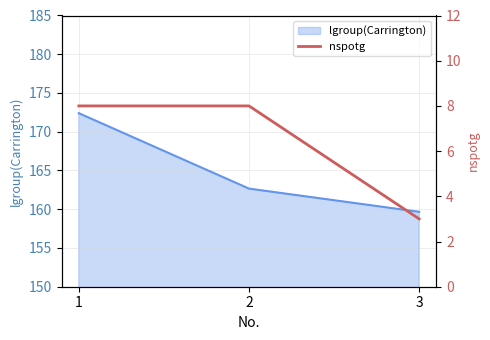

Which label corresponds to the smallest value in the chart?

3